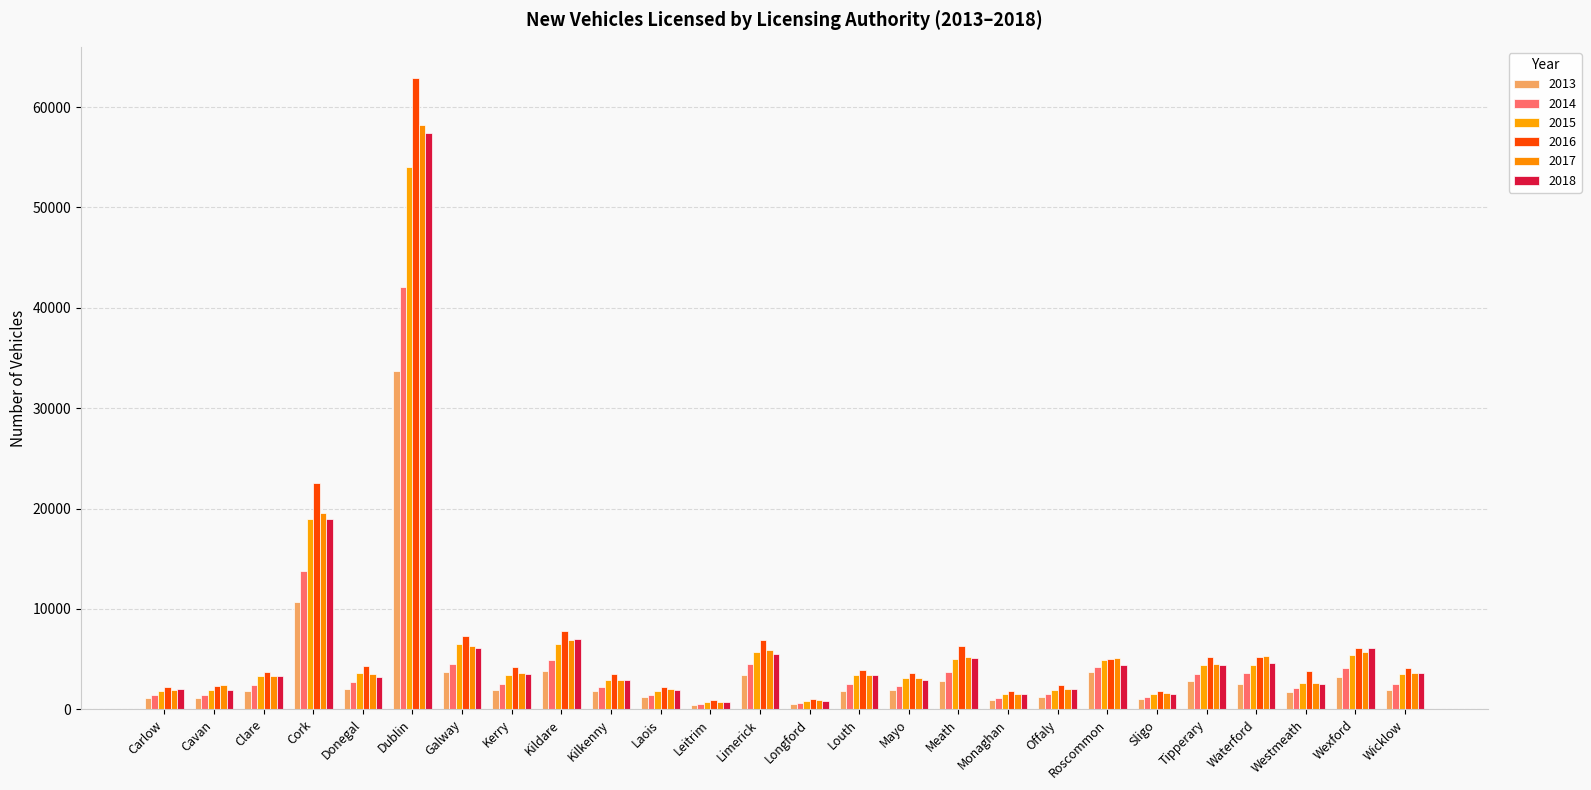

The 2016 series shows 3932 at Louth. True or false?

True